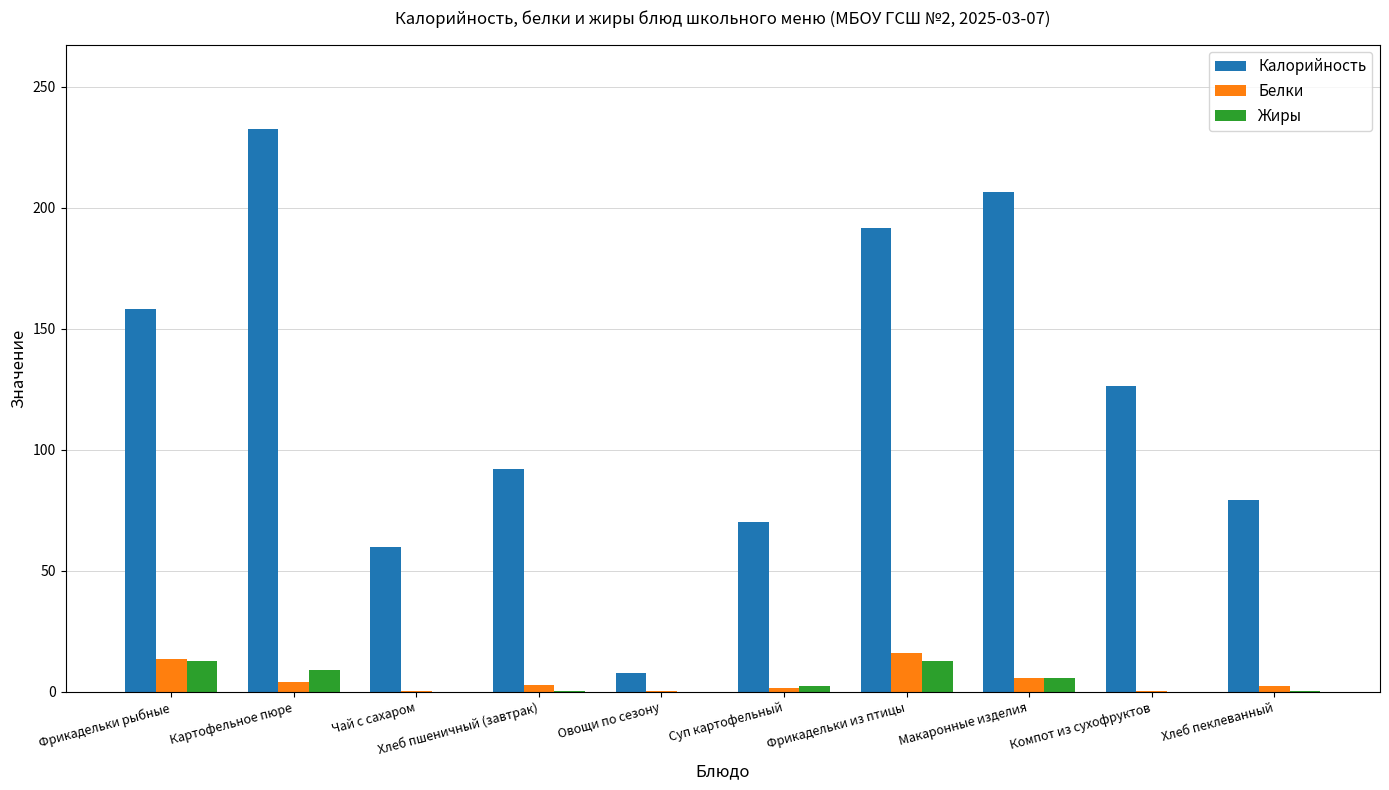

What is the greatest value displayed?

232.5